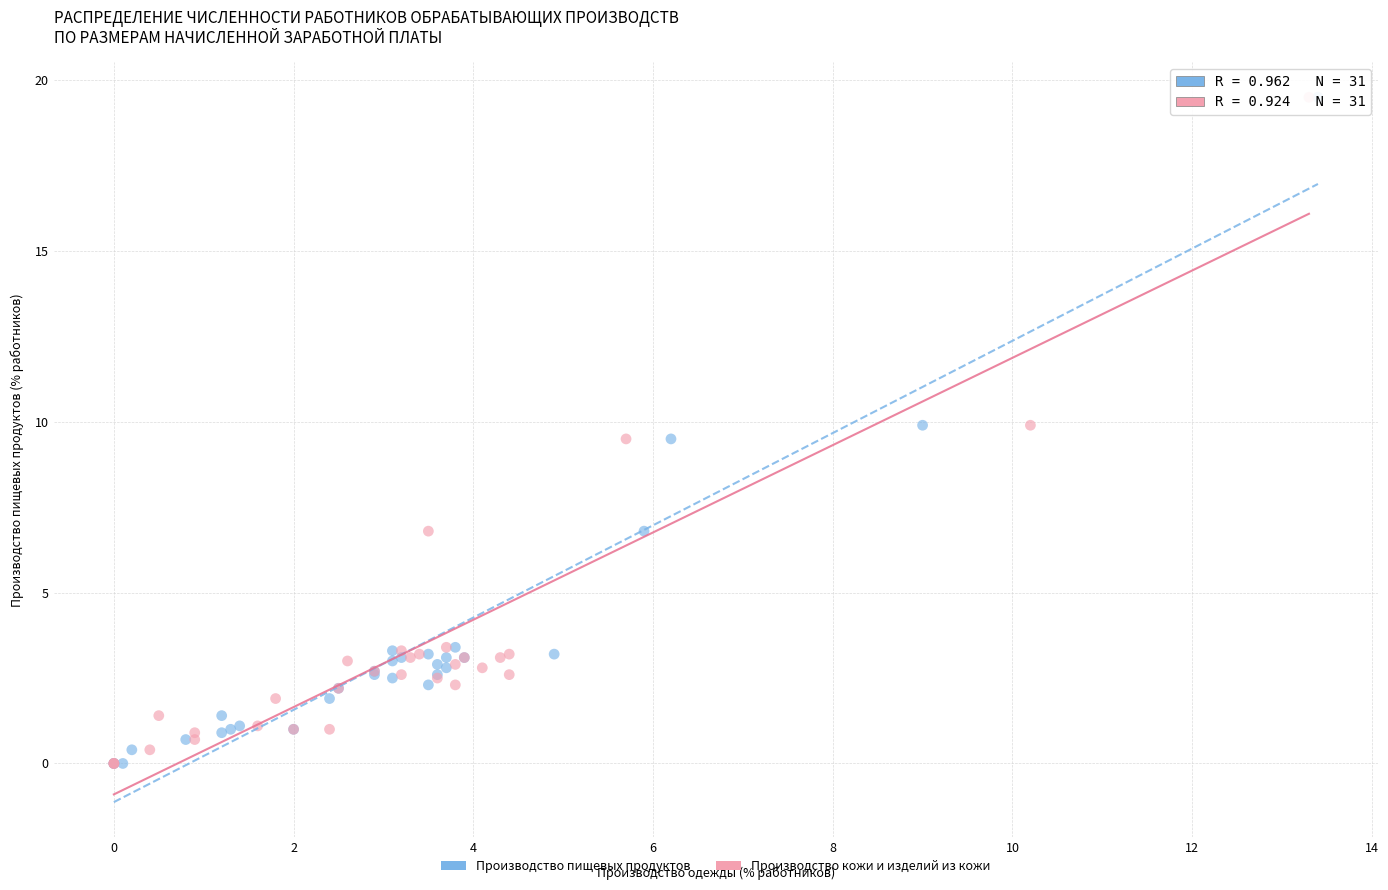

What are all the series names shown in the legend?

Производство пищевых продуктов, Производство кожи и изделий из кожи